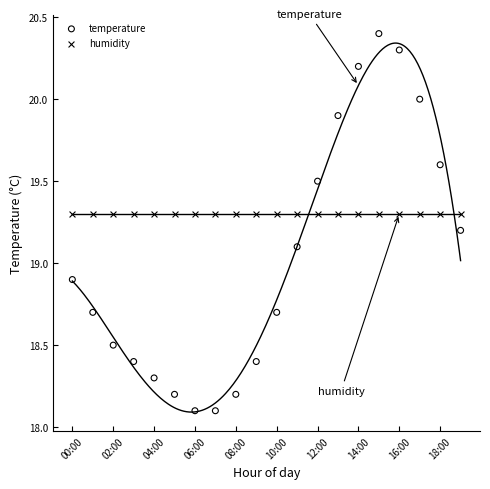

Which series reaches the maximum Y coordinate?

temperature